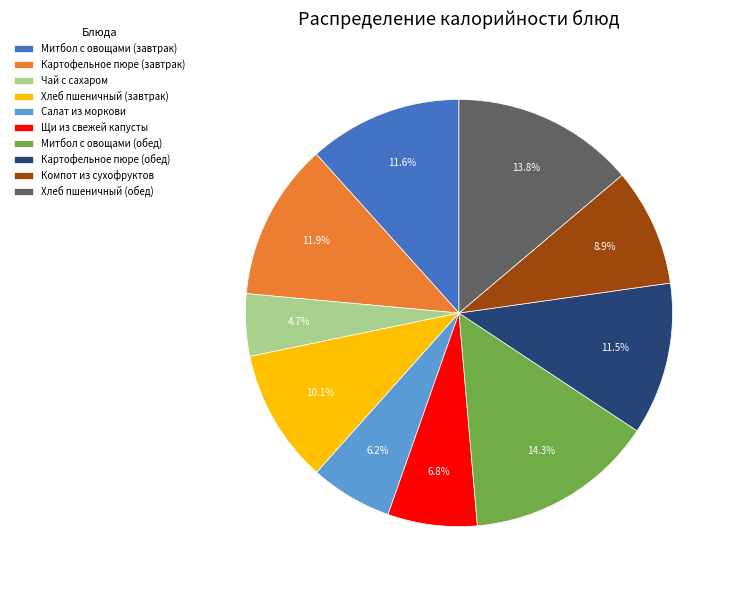

How many slices are in this pie chart?

10